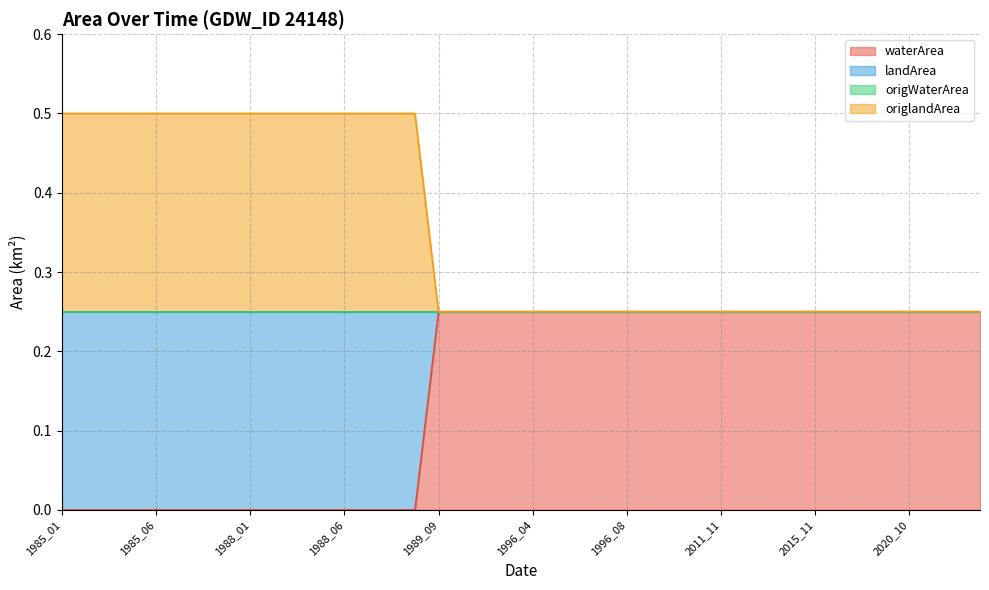

Which category has the lowest value in the landArea series?

1989_09